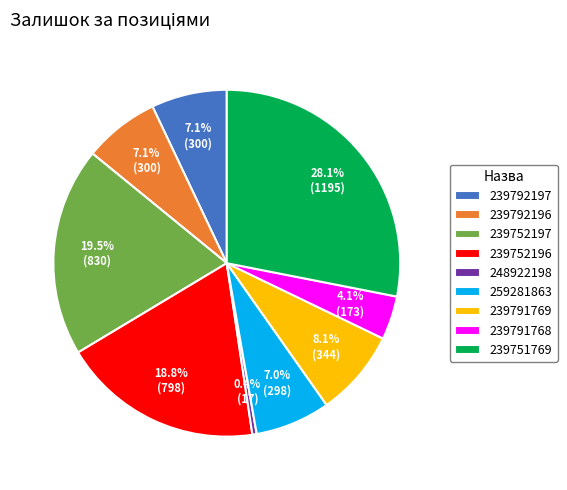

Which has a higher value, 248922198 or 259281863?

259281863